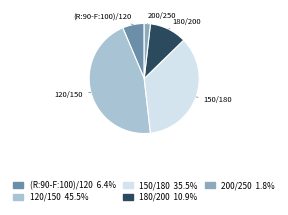

Approximately how many times larger is the value at (R:90-F:100)/120 compared to 150/180?

0.2